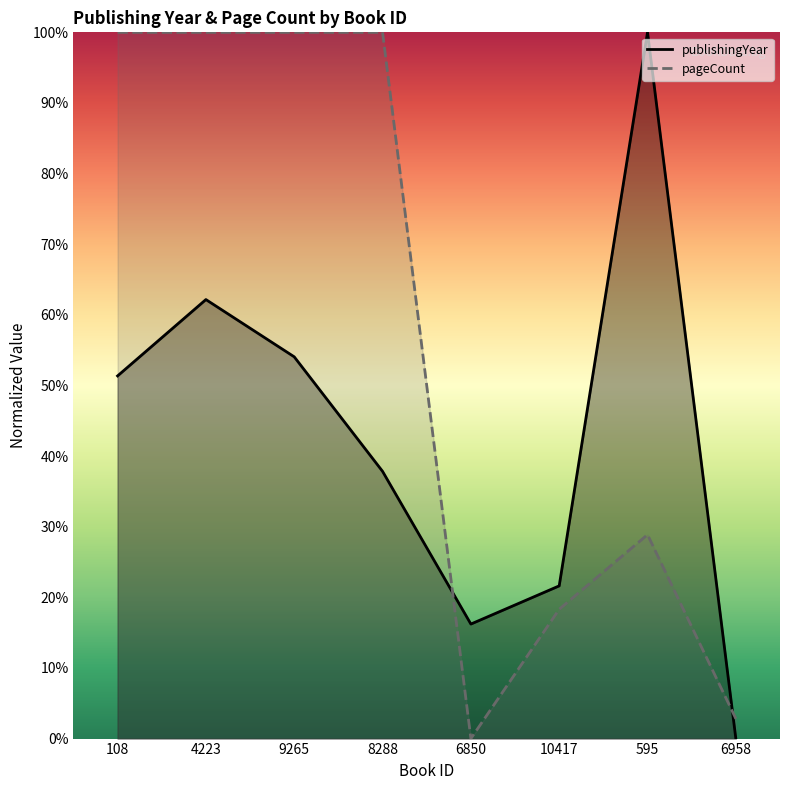

What is the difference between the second highest and minimum values in the publishingYear series?

62.2